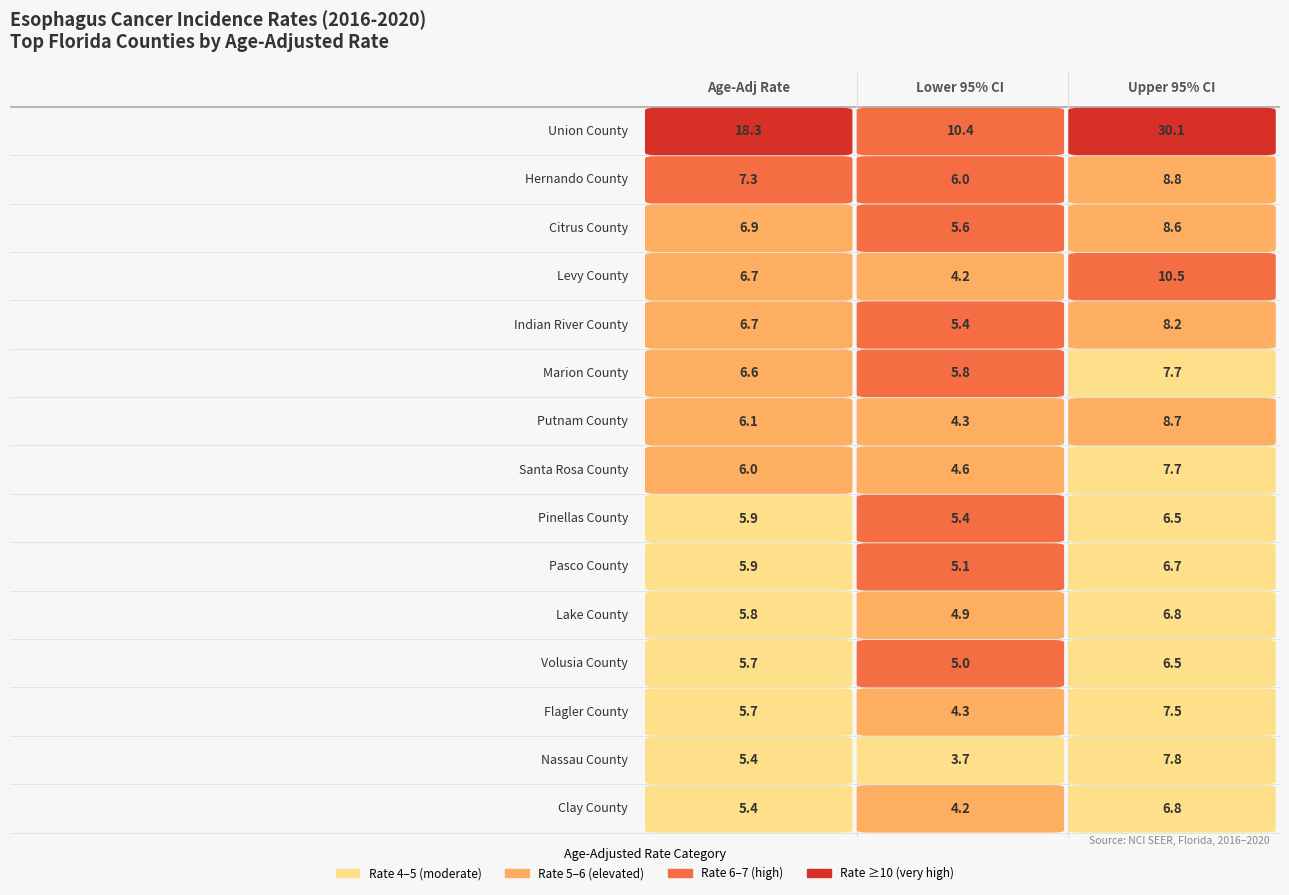

Reading right to left, transcribe all the data shown in this chart.

Union County: 2=30.1	1=10.4	0=18.3
Hernando County: 2=8.8	1=6.0	0=7.3
Citrus County: 2=8.6	1=5.6	0=6.9
Levy County: 2=10.5	1=4.2	0=6.7
Indian River County: 2=8.2	1=5.4	0=6.7
Marion County: 2=7.7	1=5.8	0=6.6
Putnam County: 2=8.7	1=4.3	0=6.1
Santa Rosa County: 2=7.7	1=4.6	0=6.0
Pinellas County: 2=6.5	1=5.4	0=5.9
Pasco County: 2=6.7	1=5.1	0=5.9
Lake County: 2=6.8	1=4.9	0=5.8
Volusia County: 2=6.5	1=5.0	0=5.7
Flagler County: 2=7.5	1=4.3	0=5.7
Nassau County: 2=7.8	1=3.7	0=5.4
Clay County: 2=6.8	1=4.2	0=5.4